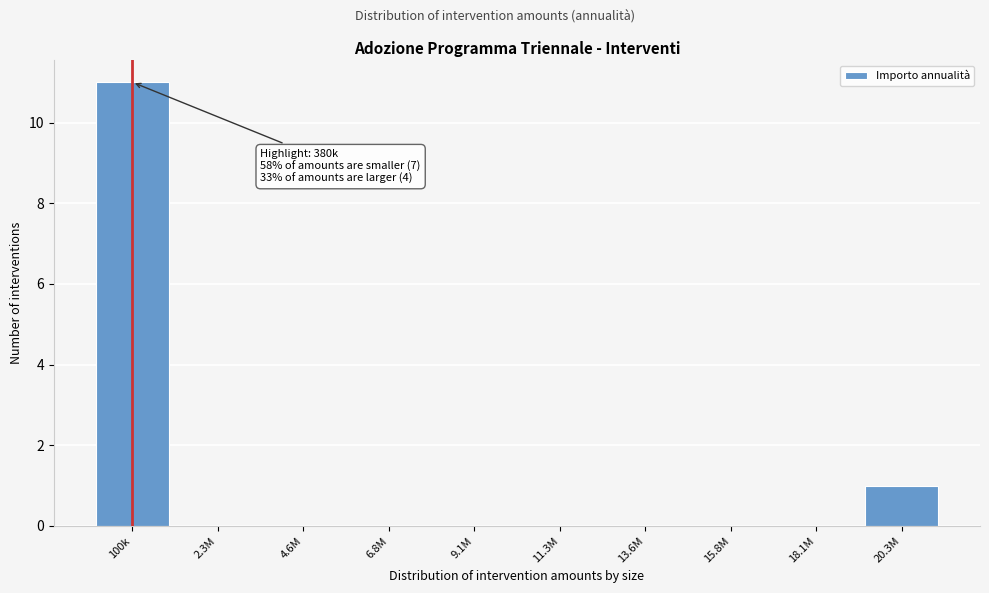

Reading left to right, list all the values displayed in this chart.

100k=11	2.3M=0	4.6M=0	6.8M=0	9.1M=0	11.3M=0	13.6M=0	15.8M=0	18.1M=0	20.3M=1